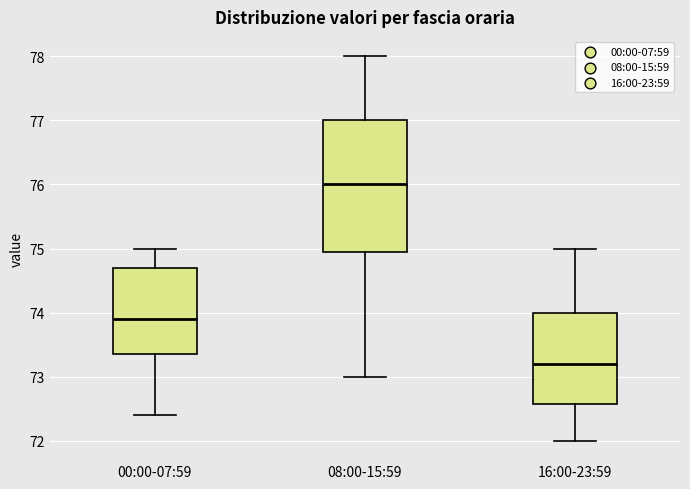

Reading left to right, transcribe this box plot: for each box, give where its median line is, the range the box spans, and where its two whiskers end, as read against the y-axis. The values are not printed on the chart, so give them approximately, as read against the axis.

00:00-07:59: median 73.9, box 73.4 to 74.7, whiskers 72.4 to 75.0
08:00-15:59: median 76.0, box 75.0 to 77.0, whiskers 73.0 to 78.0
16:00-23:59: median 73.2, box 72.6 to 74.0, whiskers 72.0 to 75.0